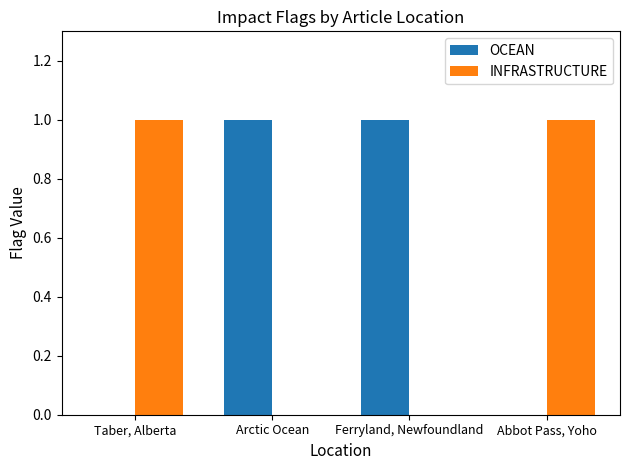

The OCEAN series shows 0 at Abbot Pass, Yoho. True or false?

True